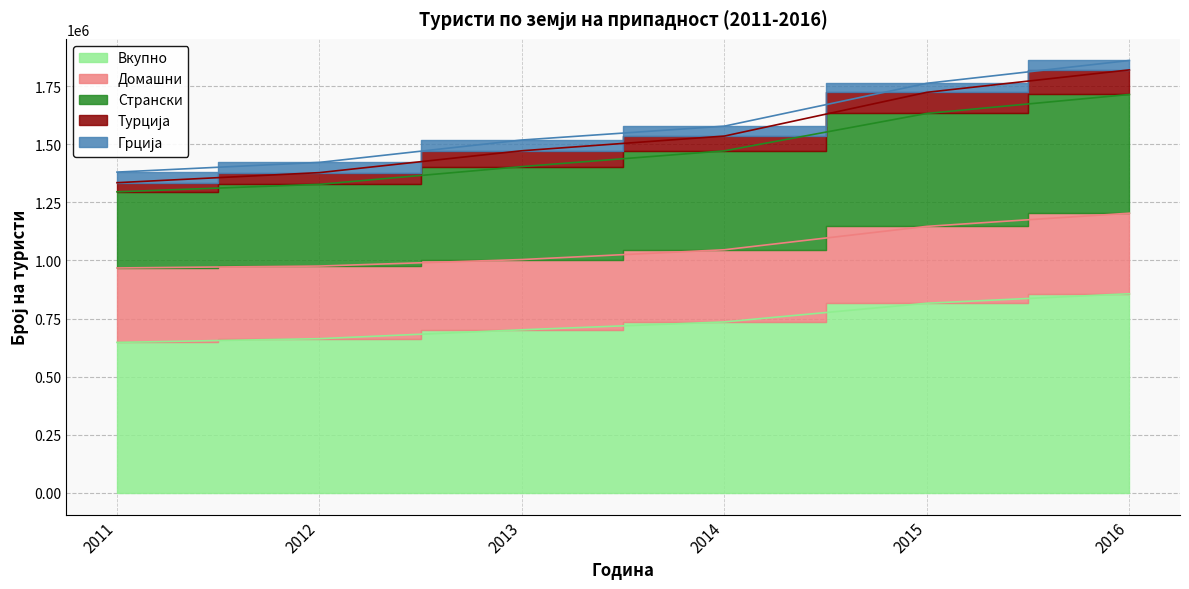

What is the smallest value displayed?

647568